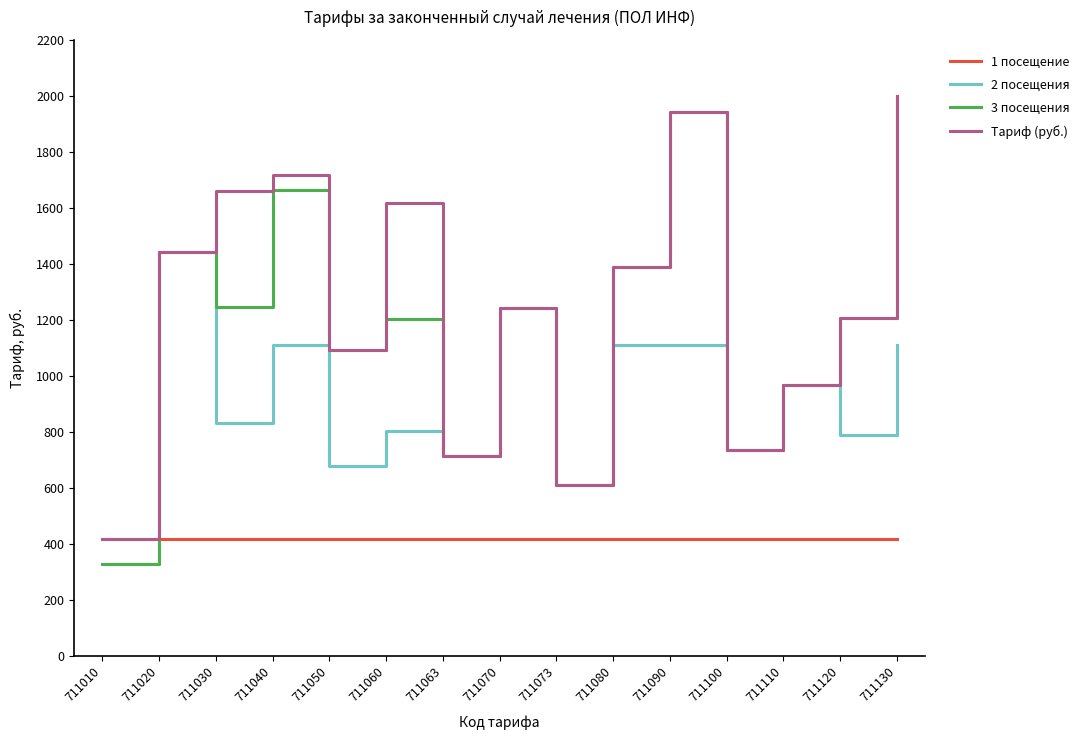

What is the difference between the highest and lowest values at 711070?

825.1